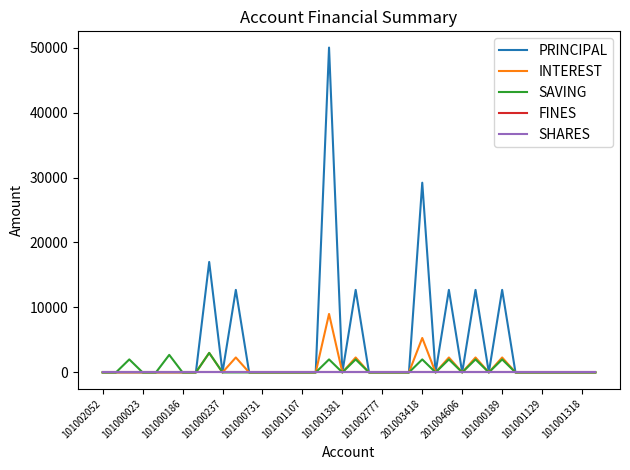

Does the chart have visible grid lines?

No